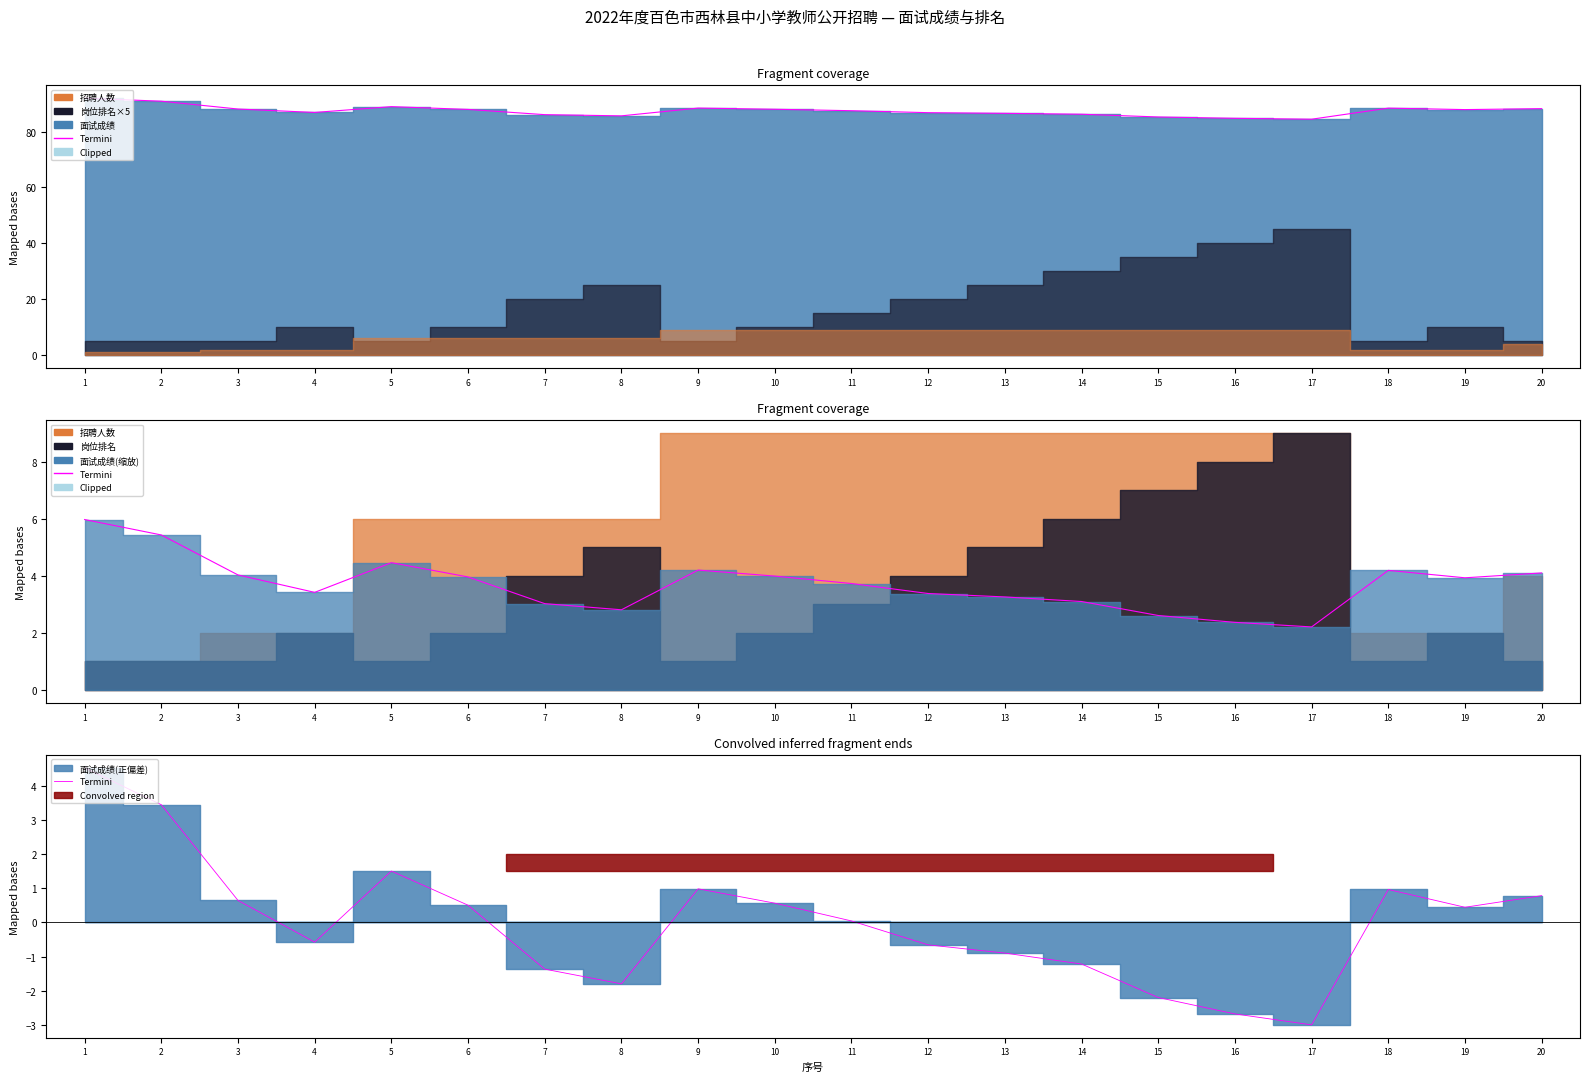

How many values are above zero?

11